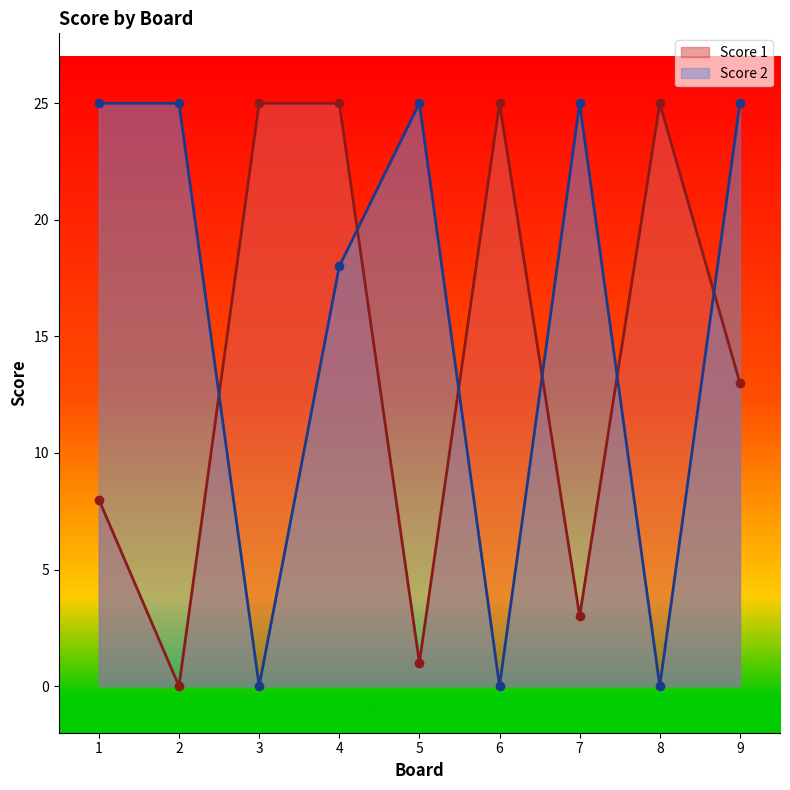

What is the value of the Score 1 point at the 9th from the left?

13